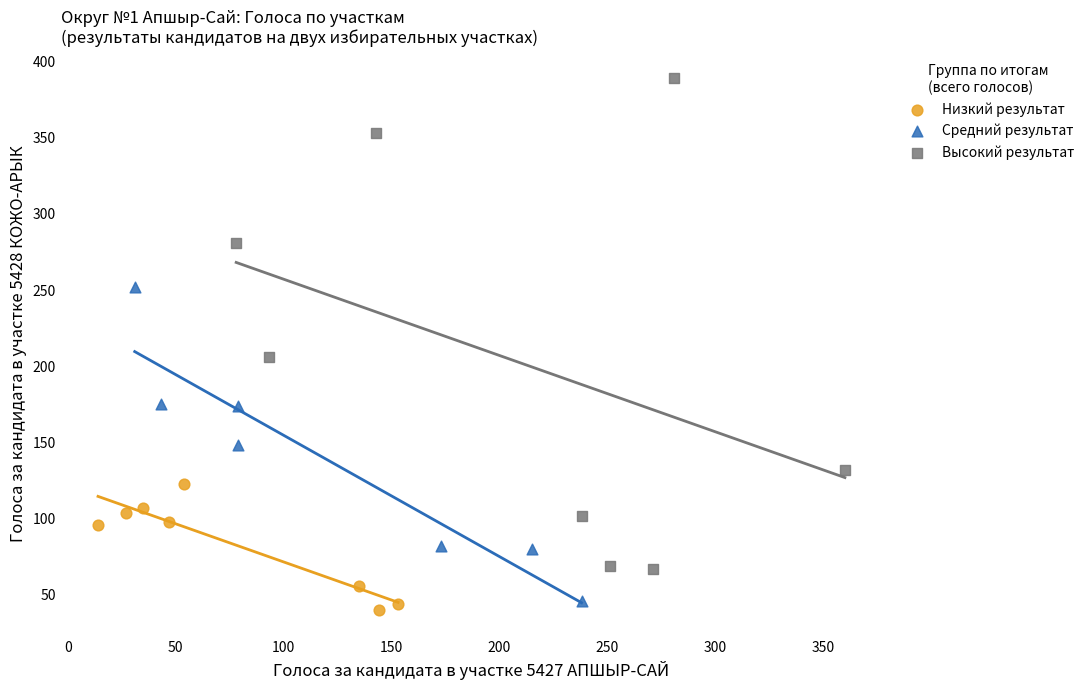

Which series contains the highest Y value?

Высокий результат